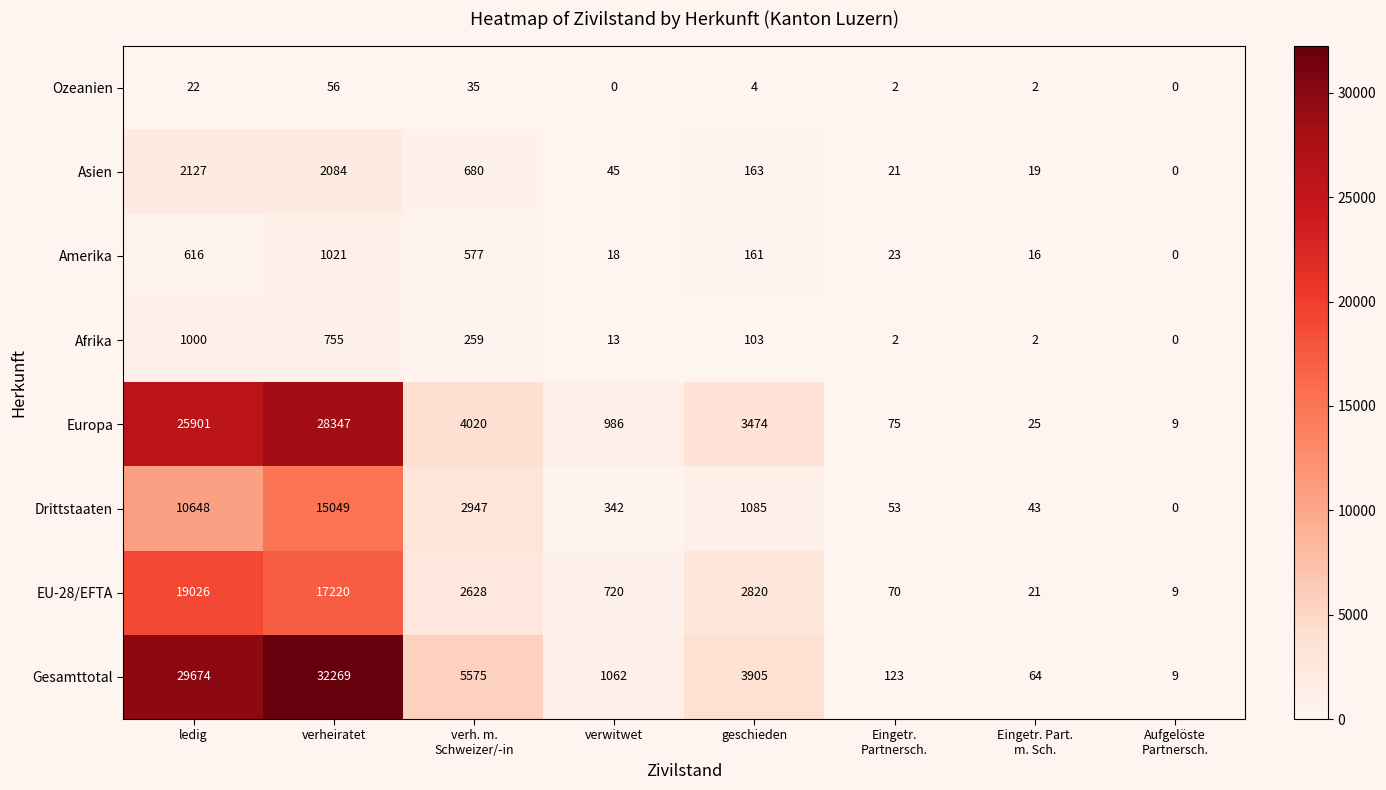

At how many categories does at least one series exceed 31072?

1